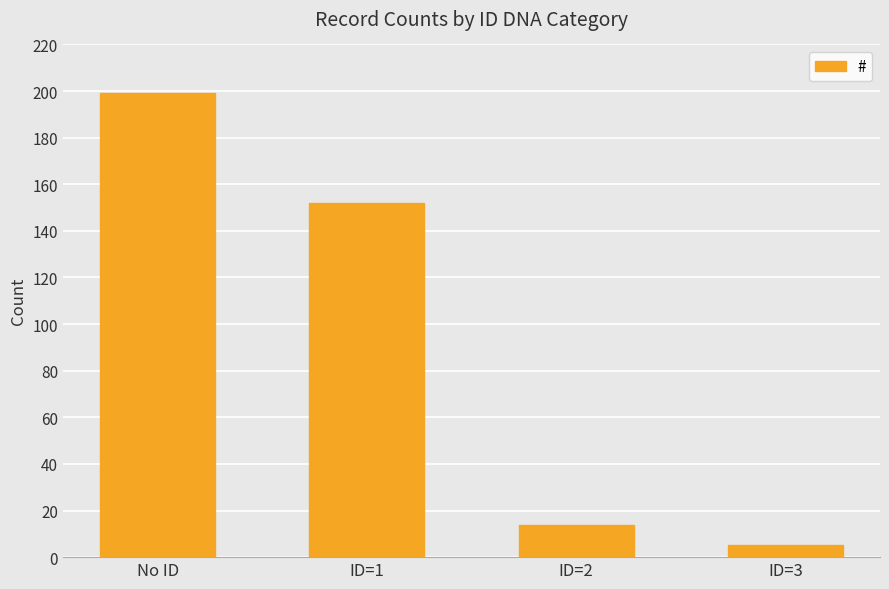

What is the sum of all values?

370